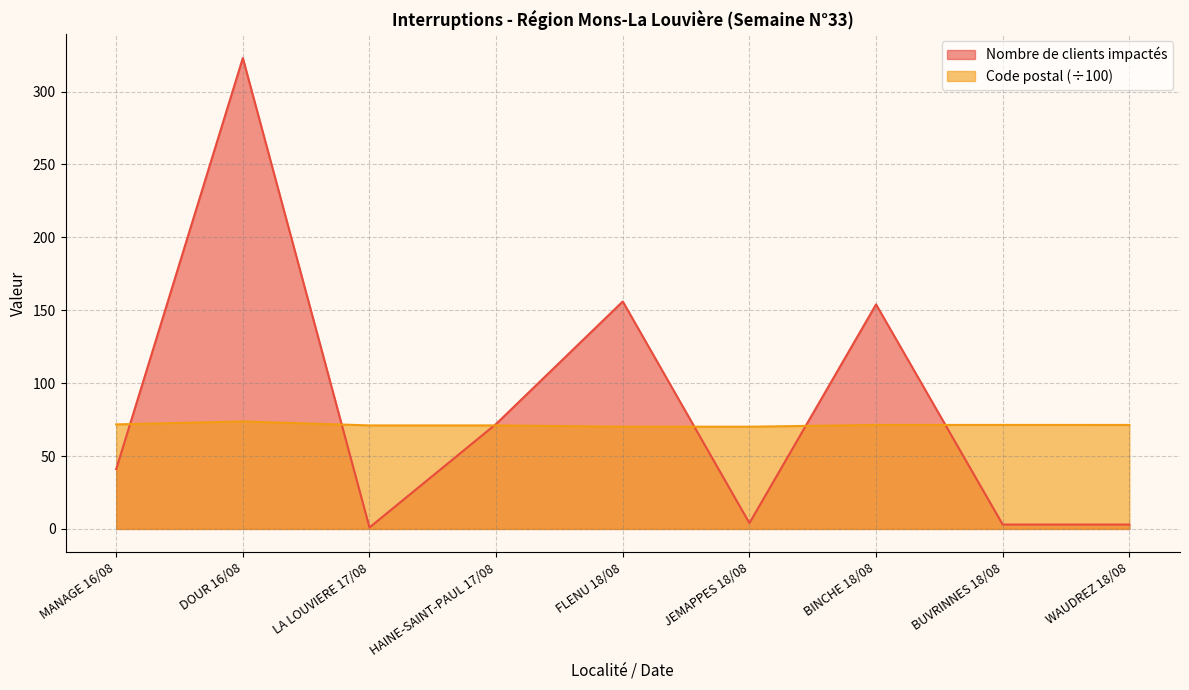

What is the smallest value displayed?

1.0